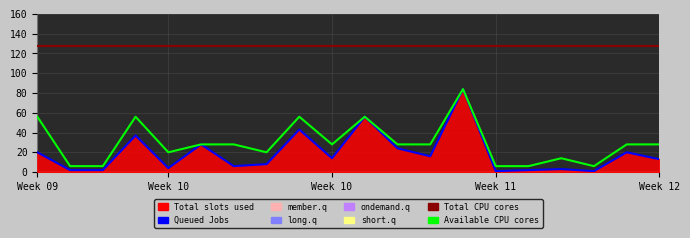

What is the difference between the Queued Jobs values at 7 and 6?

2